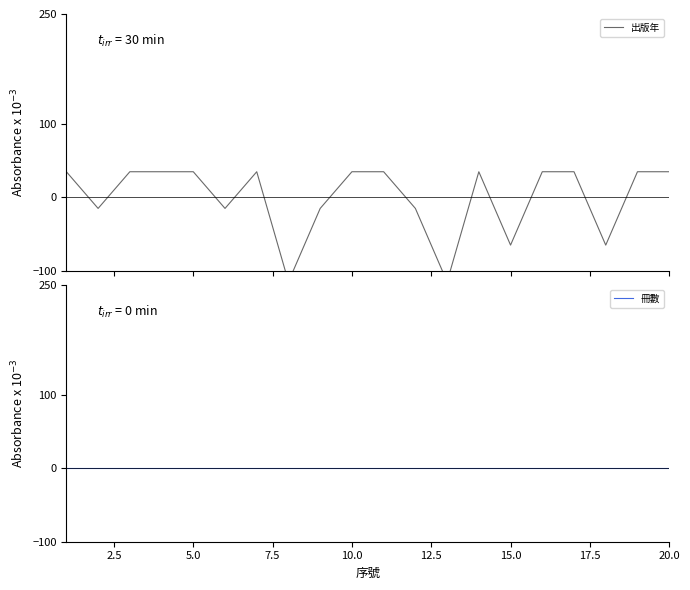

Count the number of categories in the chart.

20